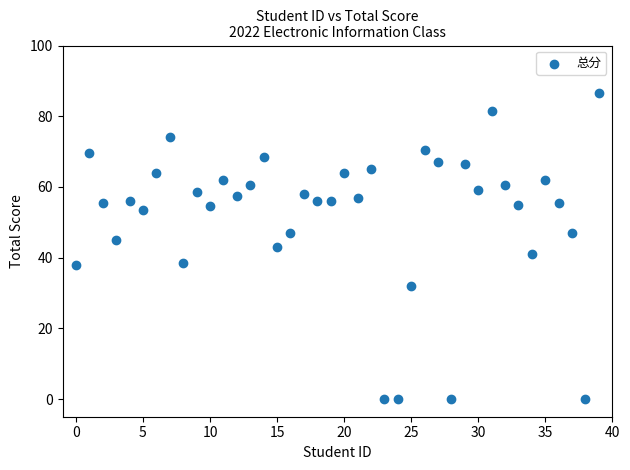

What is the range of Y values (max minus min)?

86.5